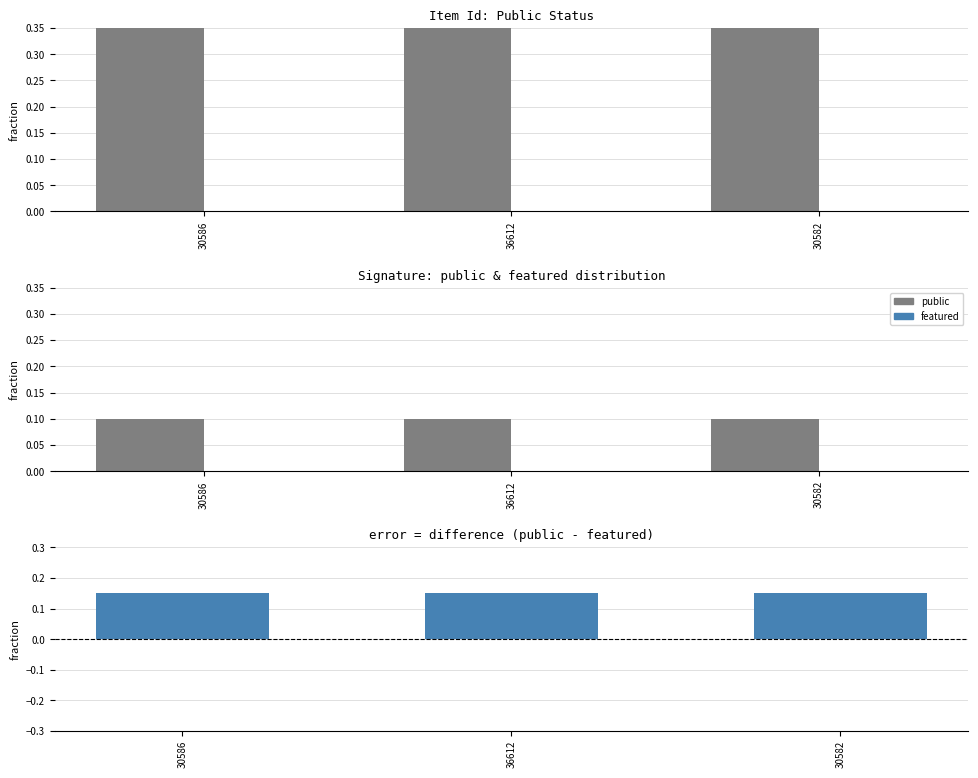

What is the label of the 3rd bar from the left?

30582